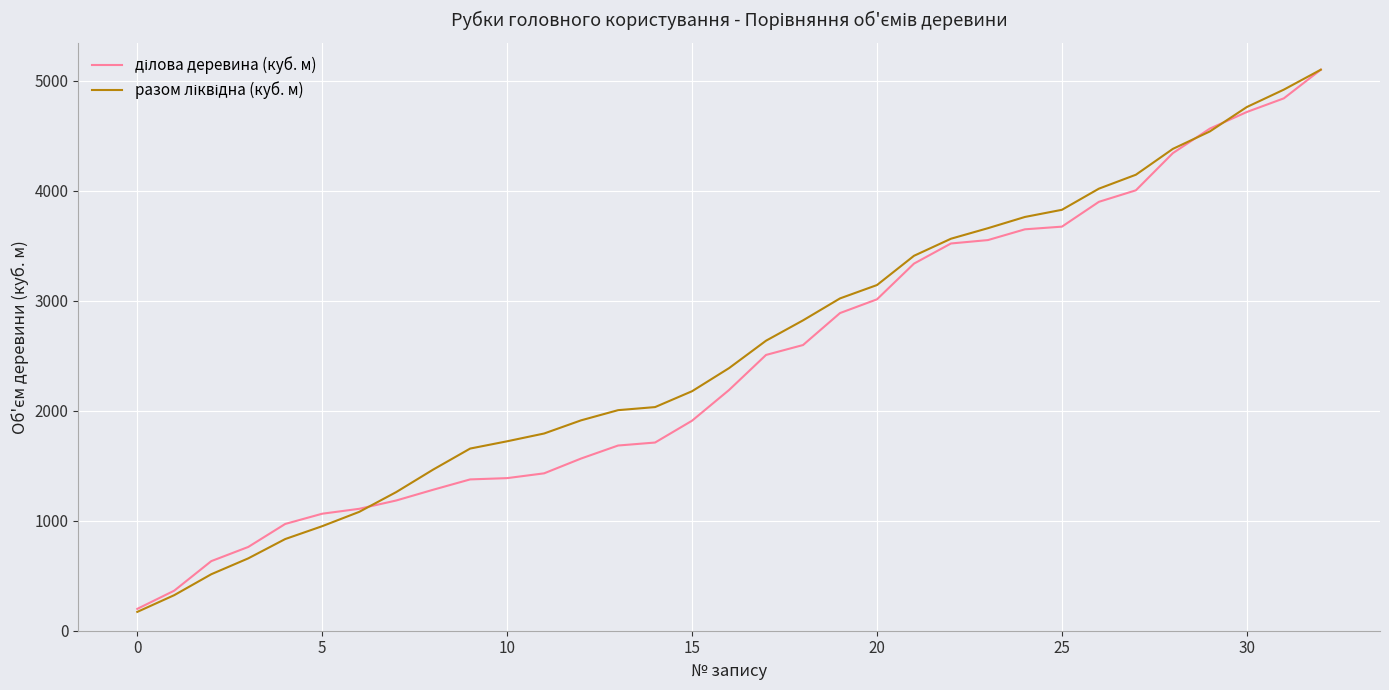

What is the minimum value shown in the chart?

171.1